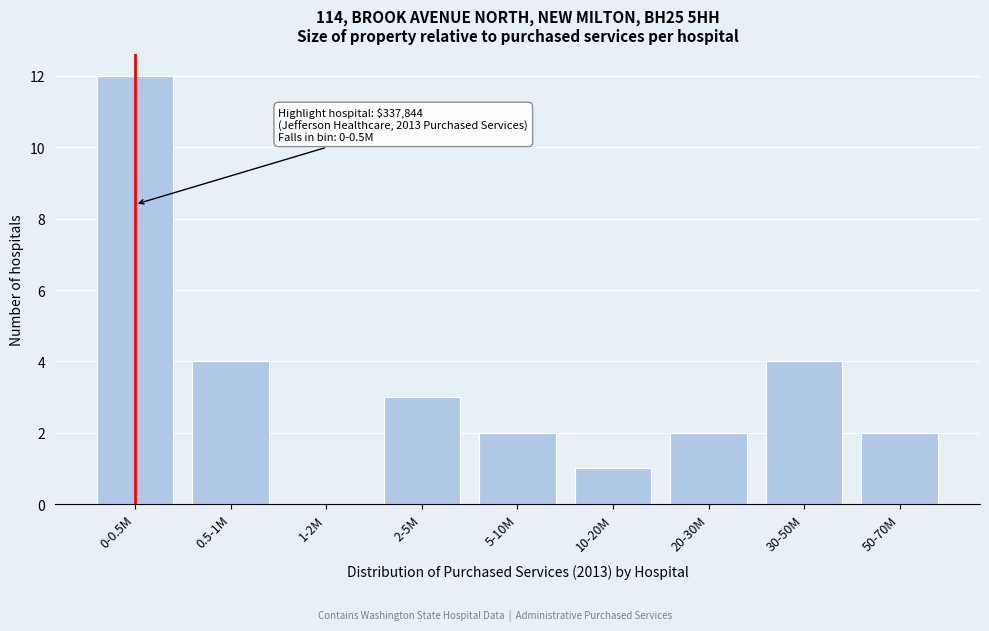

Reading right to left, what are all the values shown in this chart?

50-70M=2	30-50M=4	20-30M=2	10-20M=1	5-10M=2	2-5M=3	1-2M=0	0.5-1M=4	0-0.5M=12